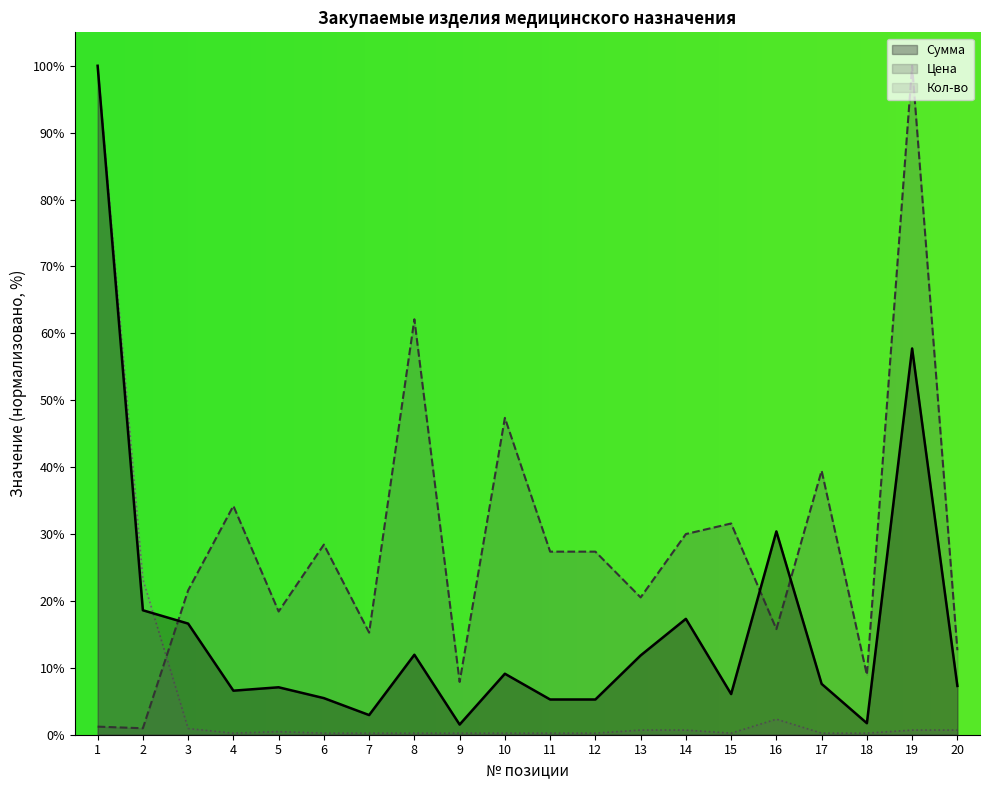

Which category has the lowest value across all series?

4